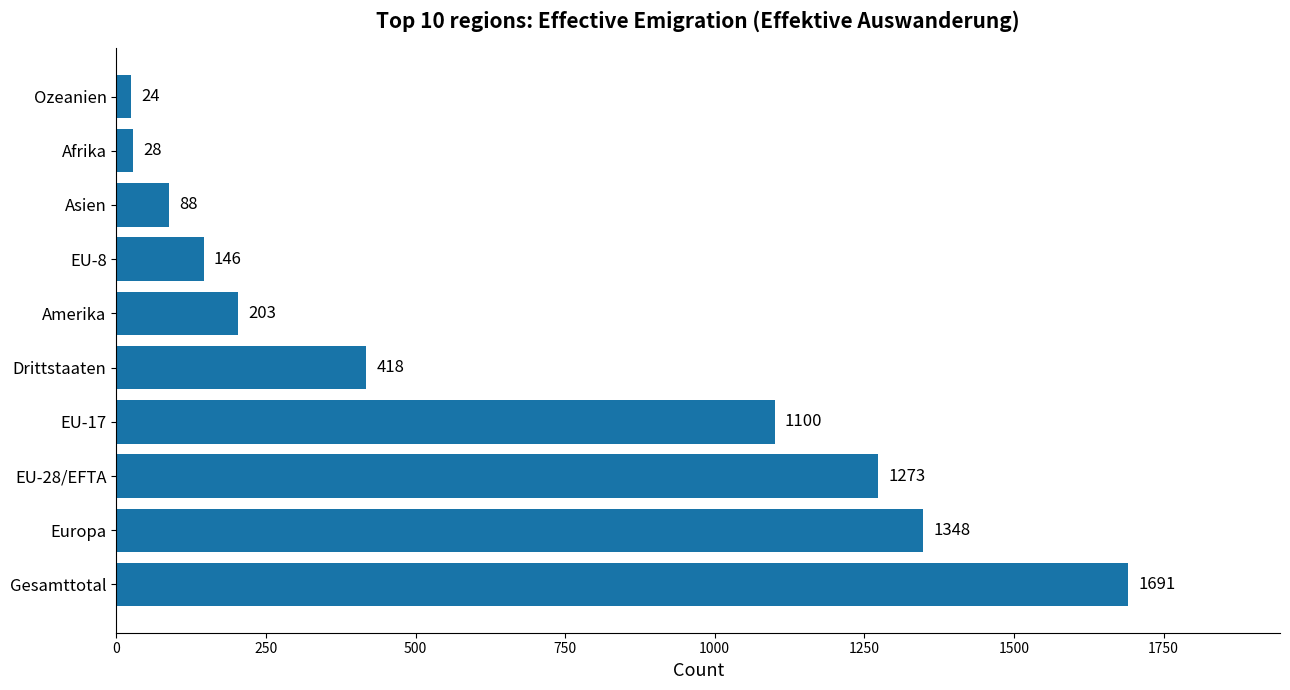

The chart shows a value of 642 at Drittstaaten. True or false?

False